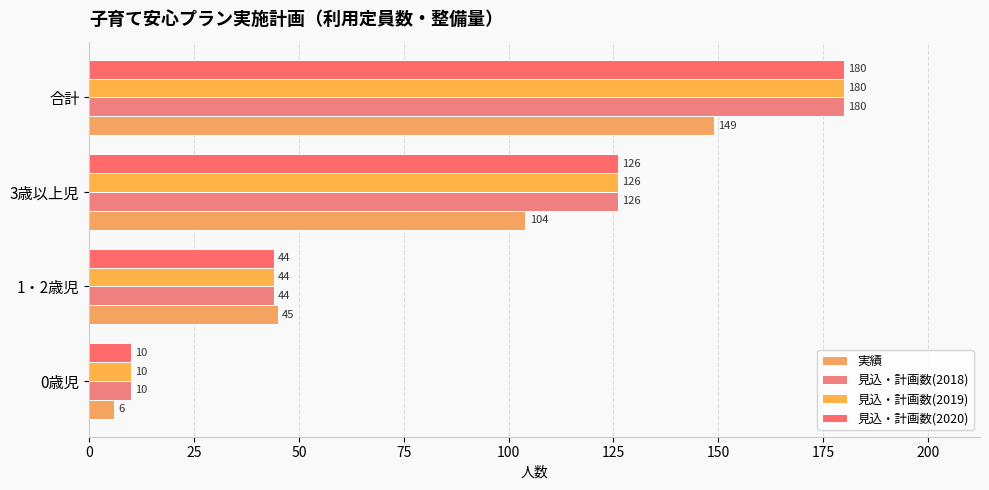

List the labels in order of 見込・計画数(2018) value, smallest first.

0歳児, 1・2歳児, 3歳以上児, 合計